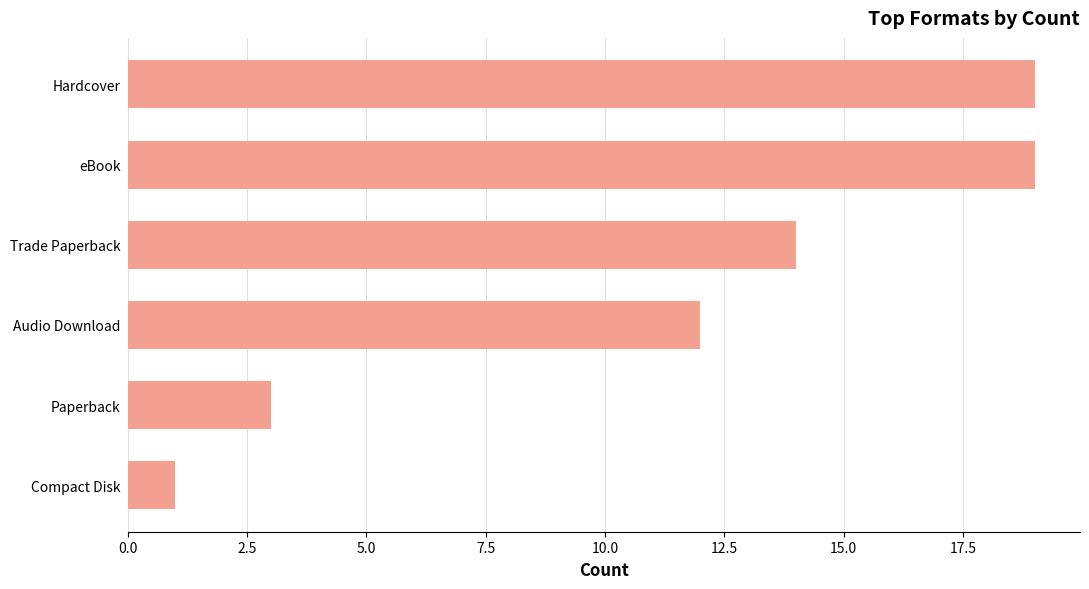

The value at eBook is 19. True or false?

True